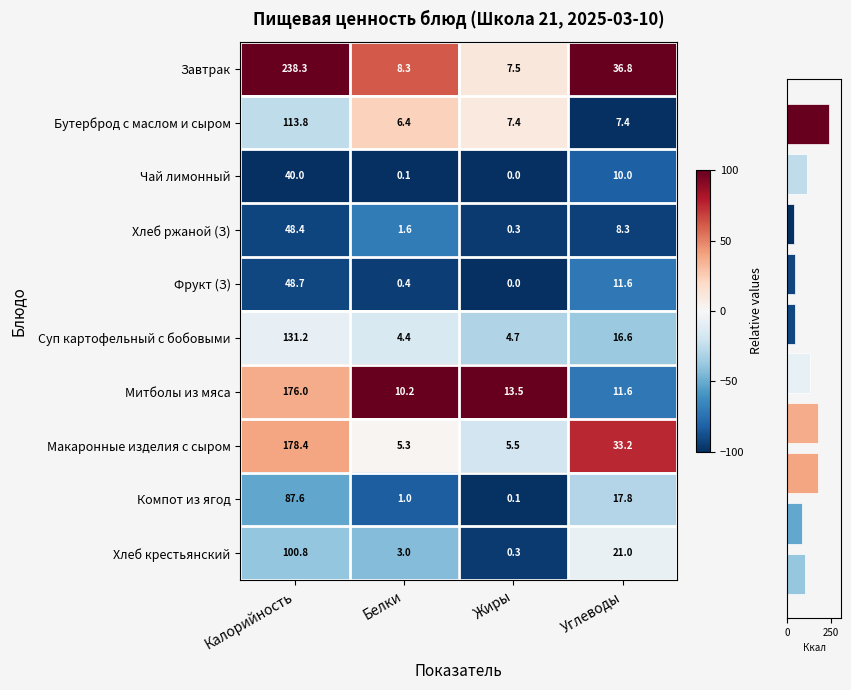

True or false: Макаронные изделия с сыром has a value of 126.7 at Углеводы.

False